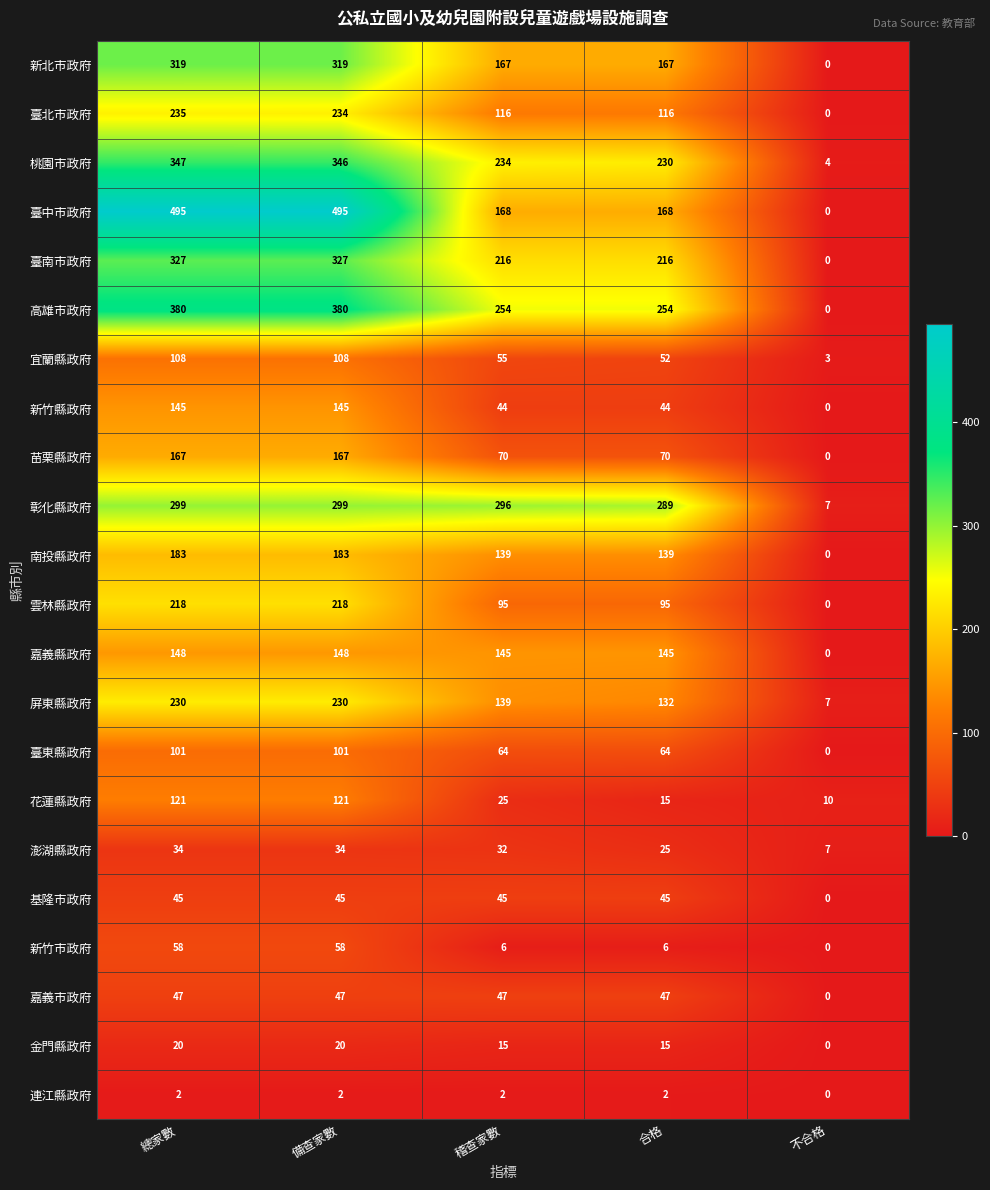

What is the sum of all 雲林縣政府 values?

626